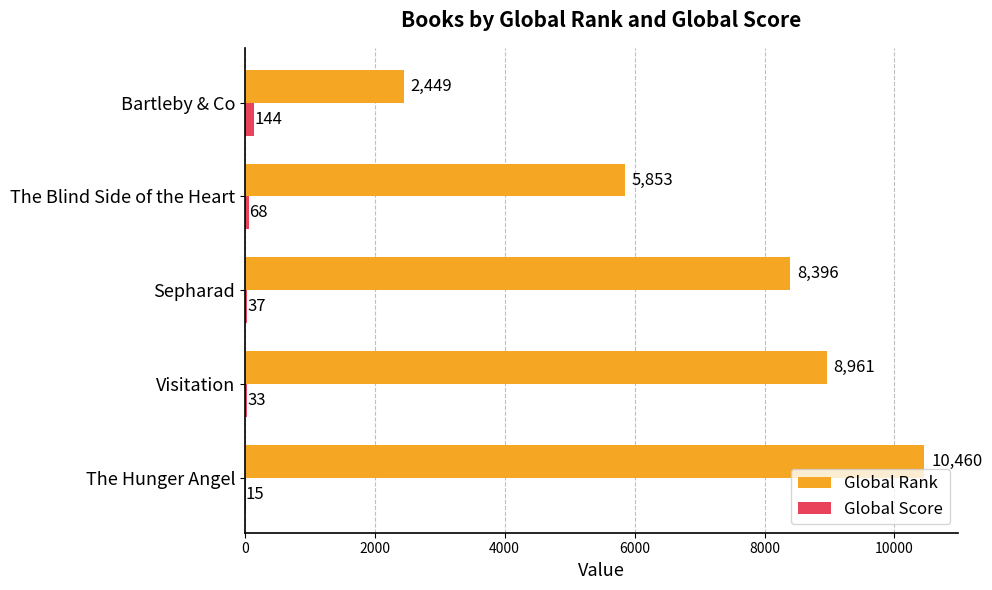

True or false: Global Rank has a value of 5398 at The Hunger Angel.

False